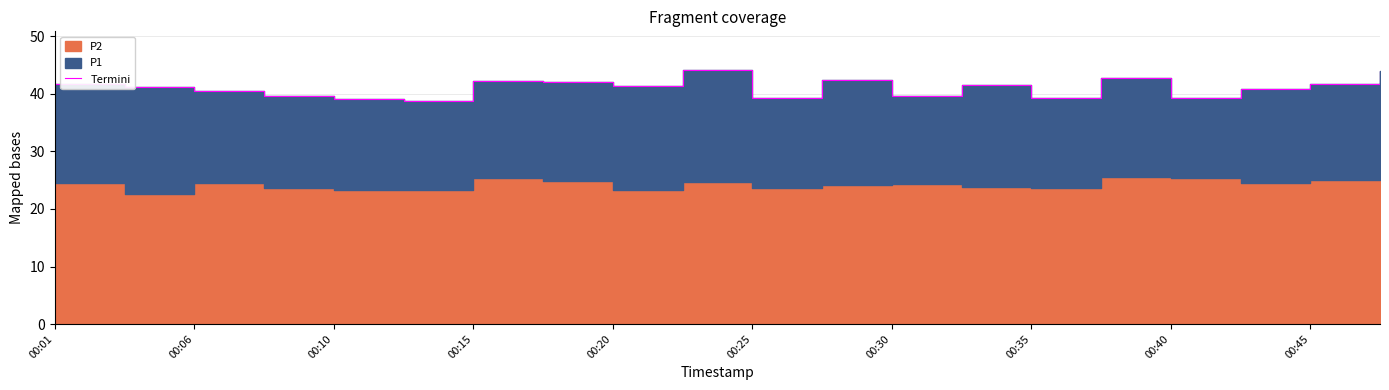

What is the ratio of the value at 16 to the value at 00:25?

1.0